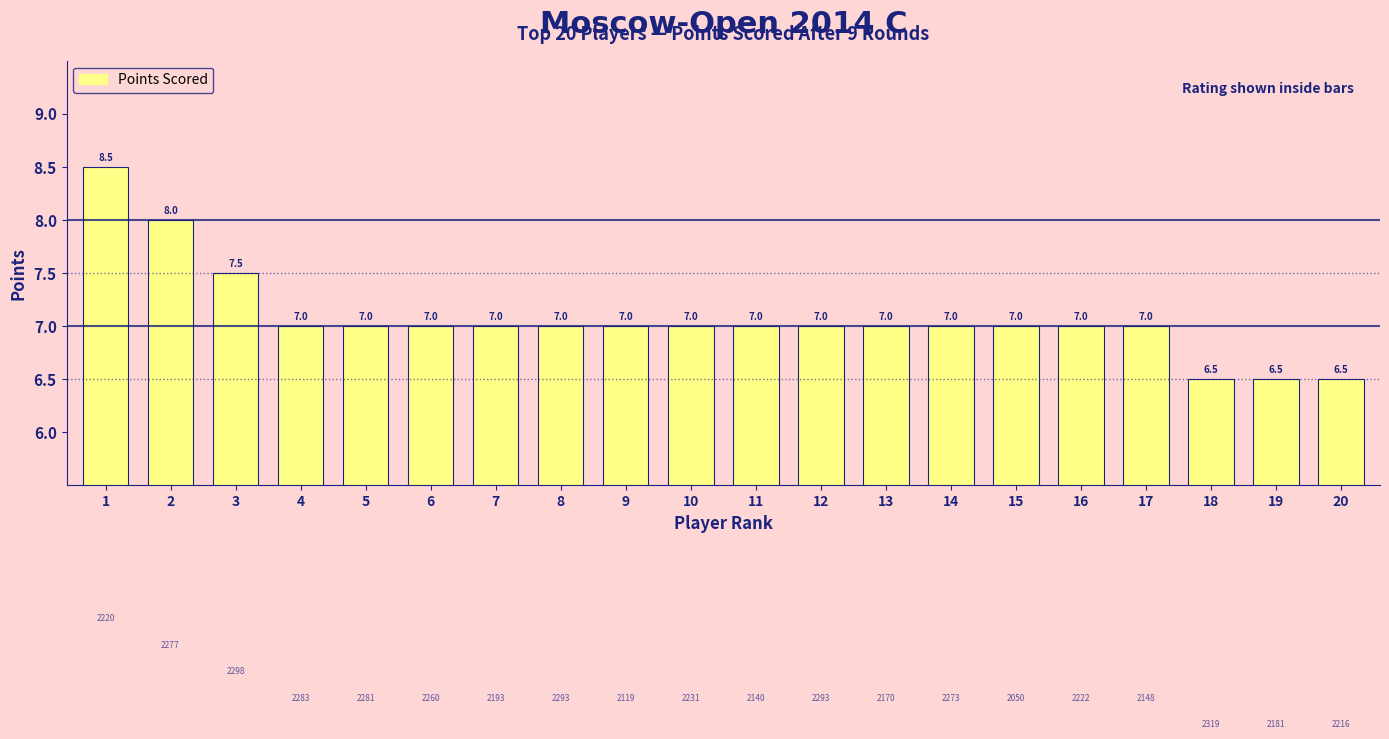

What is the maximum value shown in the chart?

8.5